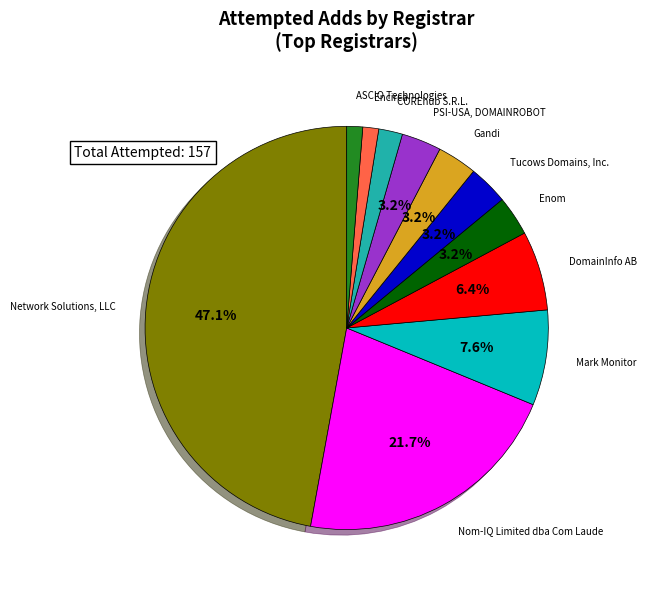

To the nearest percent, what is the average slice percentage?

9%